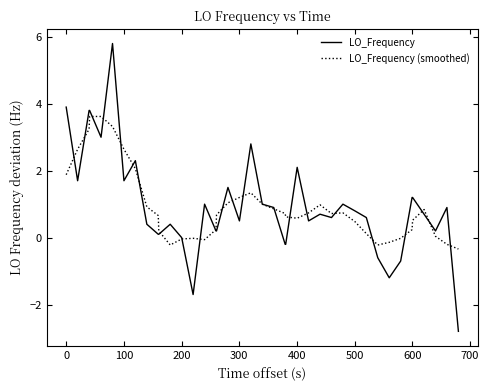

Which series has the widest spread of values?

LO_Frequency